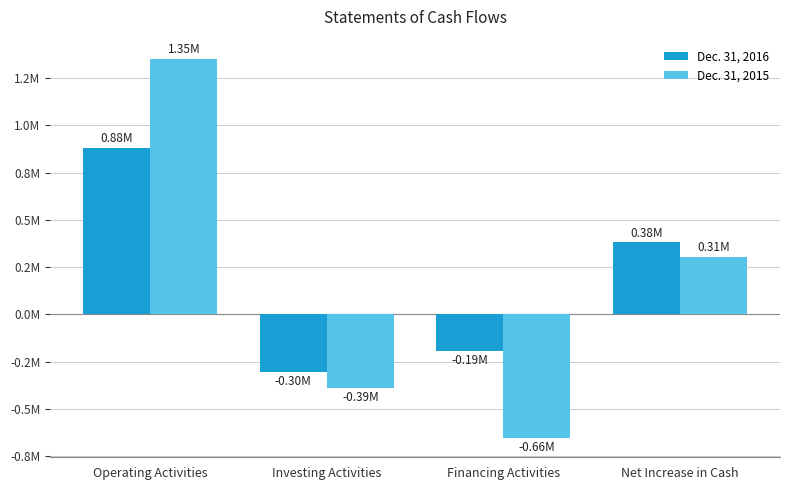

The Dec. 31, 2016 series shows -304470 at Investing Activities. True or false?

True